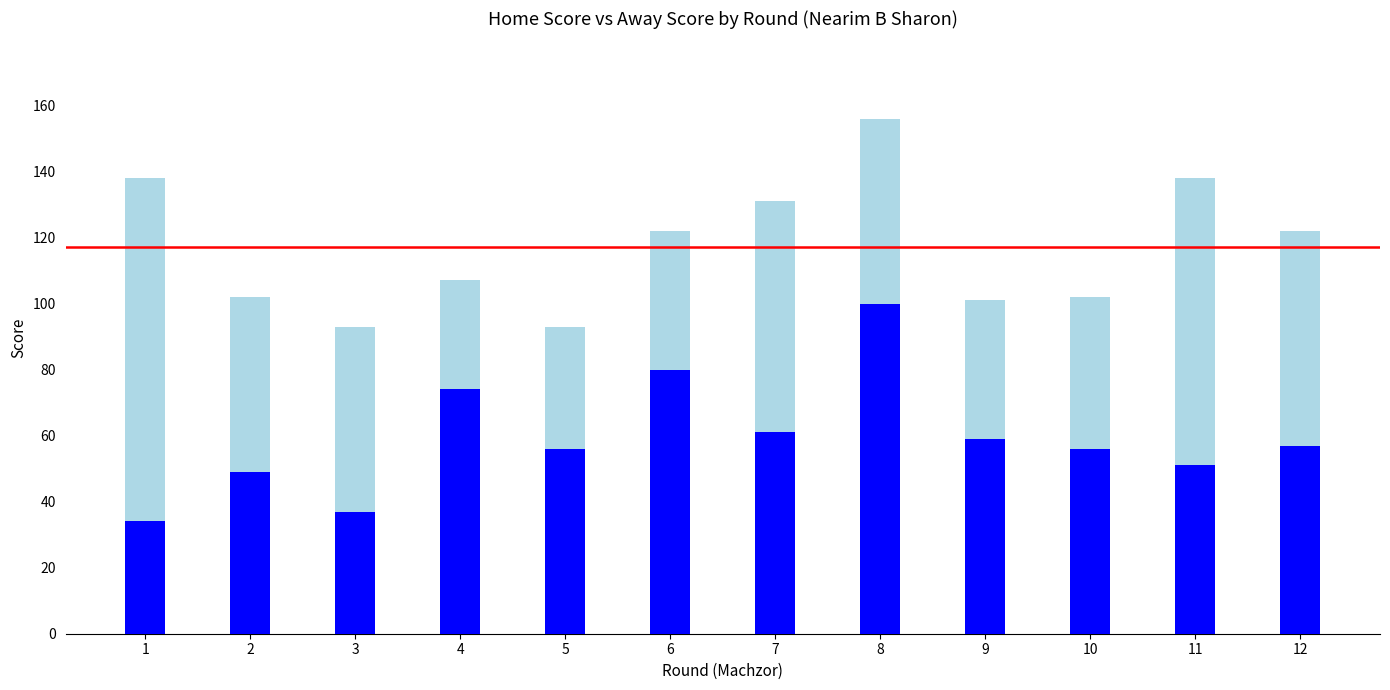

What is the total value across all series at 7?

131